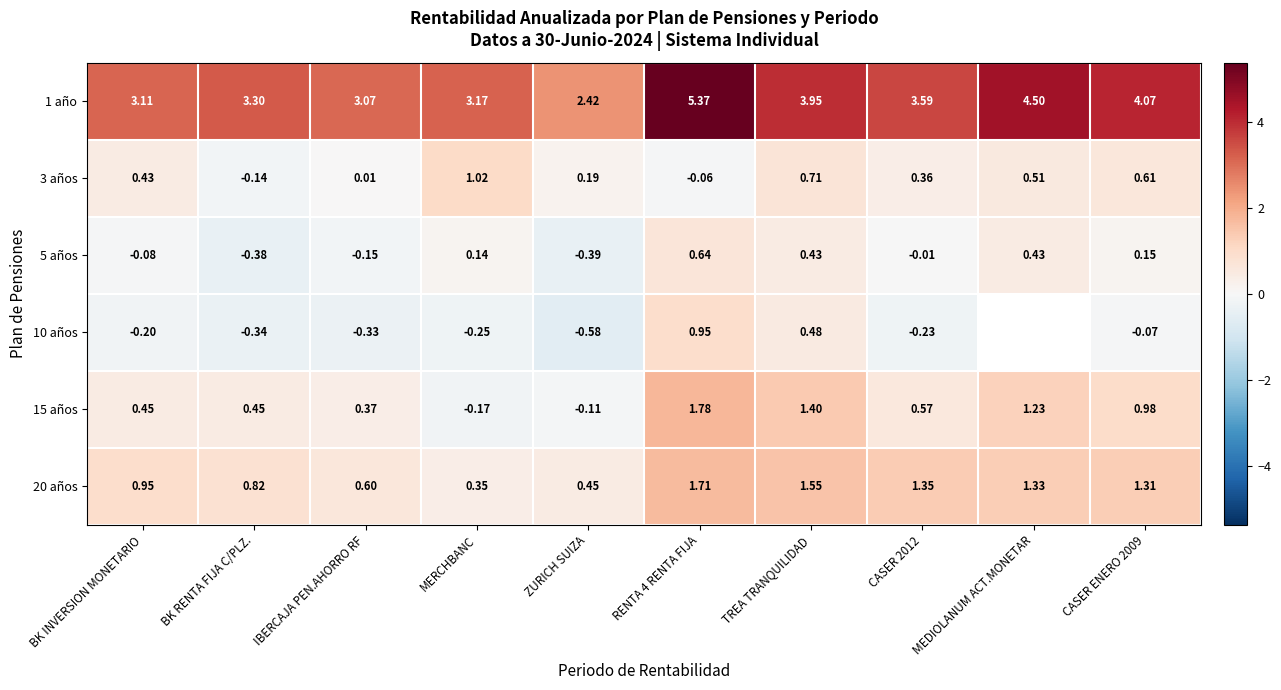

At which category does the chart reach its minimum across all series?

ZURICH SUIZA